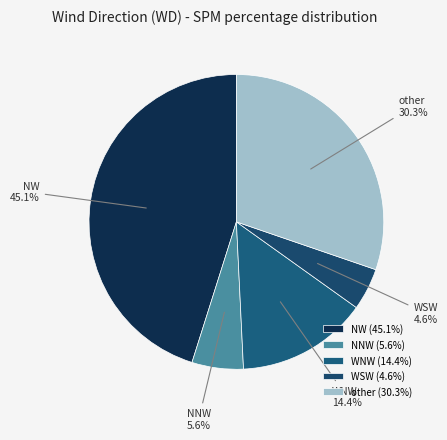

The WNW slice represents 1% of the pie. True or false?

False